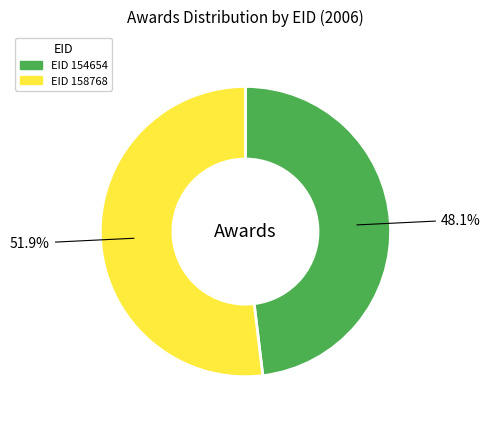

How many slices are in this pie chart?

2